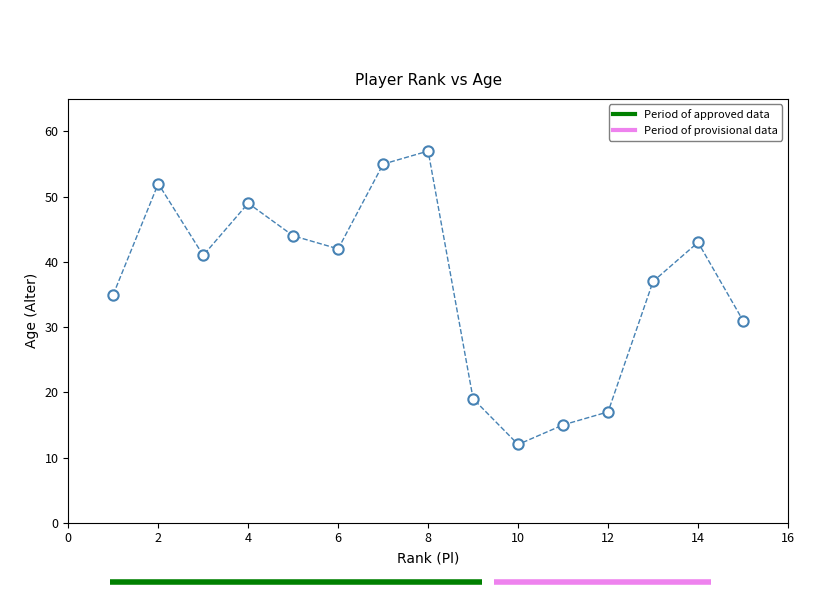

What Y value in the scatter plot is closest to 34?

35